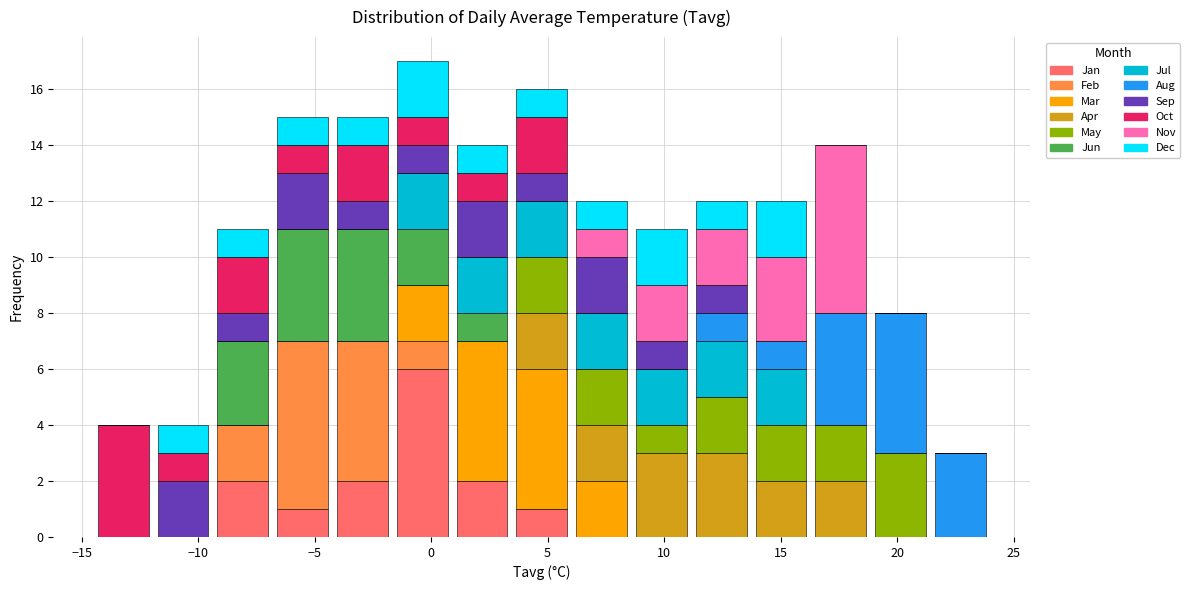

Reading left to right, list every stacked bar in this chart as the range it spans on the x-axis followed by its total height. Neither the bar edges nor the heights are printed on the chart, so give them approximately, as read against the axes.

-14.5 to -12.0: 4
-12.0 to -9.5: 4
-9.5 to -7.0: 11
-7.0 to -4.0: 15
-4.0 to -1.5: 15
-1.5 to 1.0: 17
1.0 to 3.5: 14
3.5 to 6.0: 16
6.0 to 8.5: 12
8.5 to 11.0: 11
11.0 to 13.5: 12
13.5 to 16.5: 12
16.5 to 19.0: 14
19.0 to 21.5: 8
21.5 to 24.0: 3